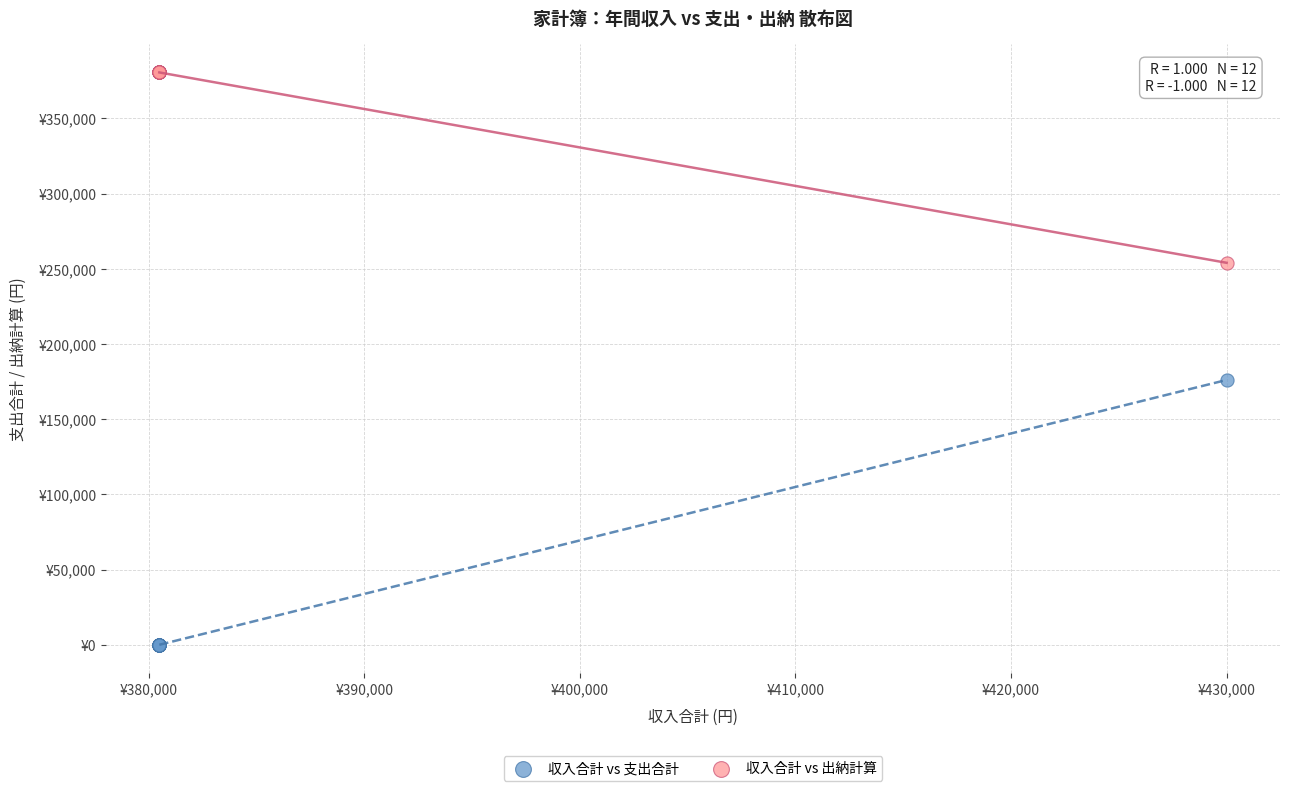

Which series has the widest spread of Y values?

収入合計 vs 支出合計